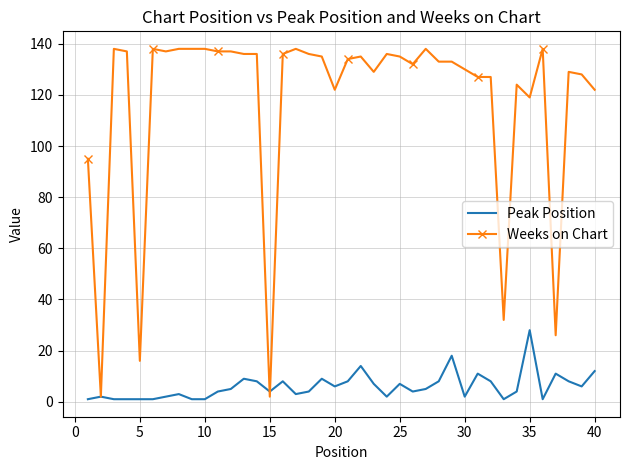

What is the maximum value shown in the chart?

138